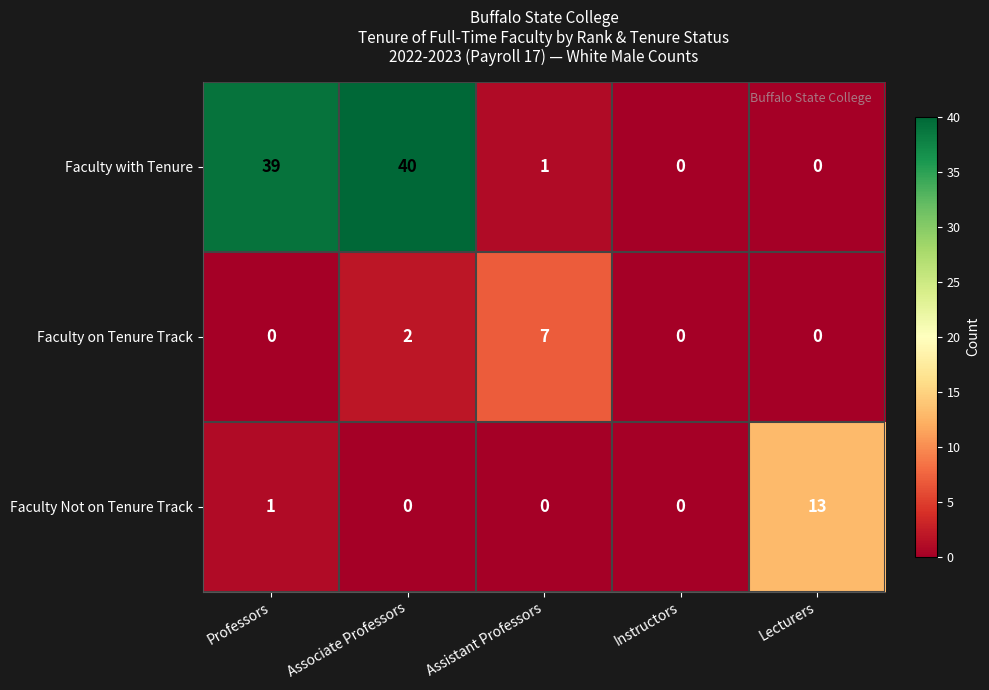

How many data points in Faculty Not on Tenure Track are above 0?

2